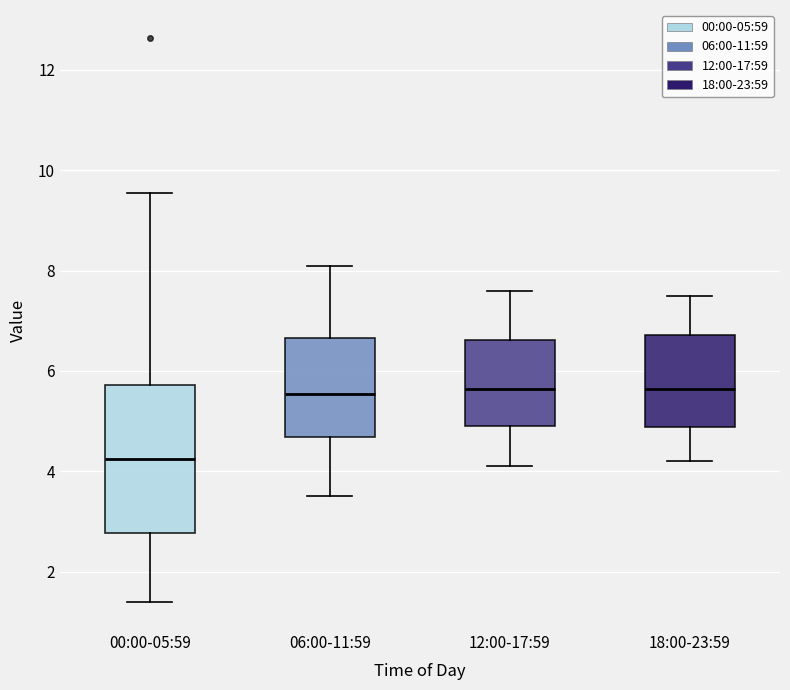

Where is the lower edge of the box for 18:00-23:59 on the y-axis? The values are not printed on the chart, so give them approximately, as read against the axis.

4.8